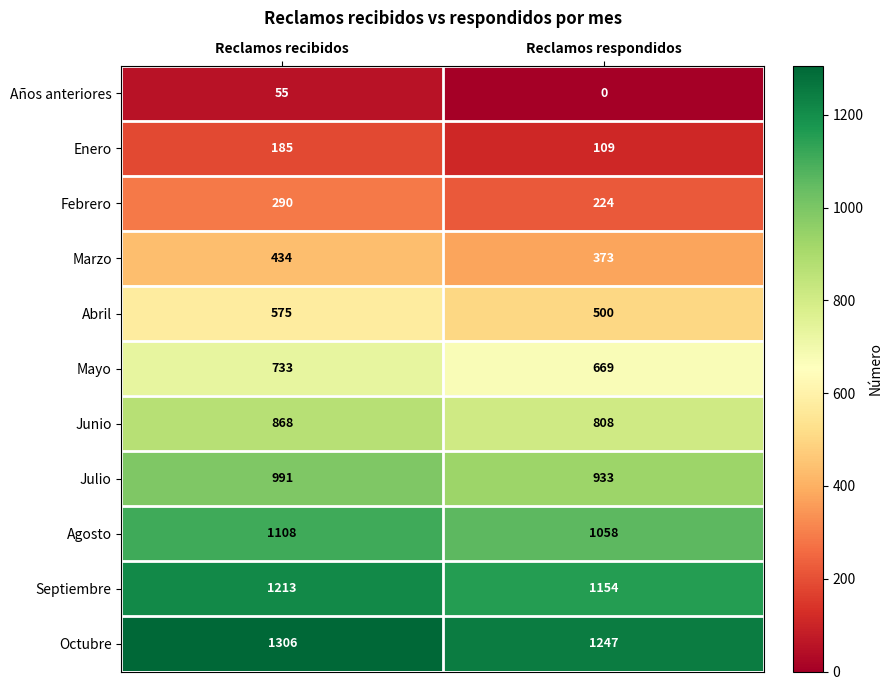

At Reclamos respondidos, list the series in order from largest to smallest.

Octubre, Septiembre, Agosto, Julio, Junio, Mayo, Abril, Marzo, Febrero, Enero, Años anteriores